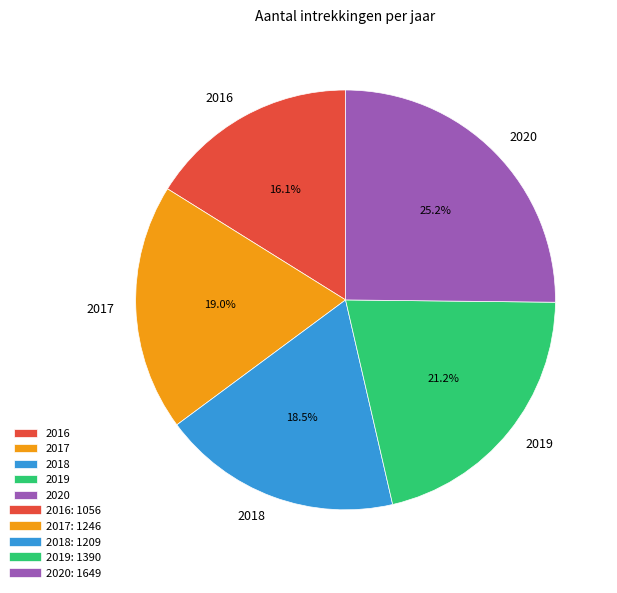

Is the sum of 2016 and 2020 greater than half?

No